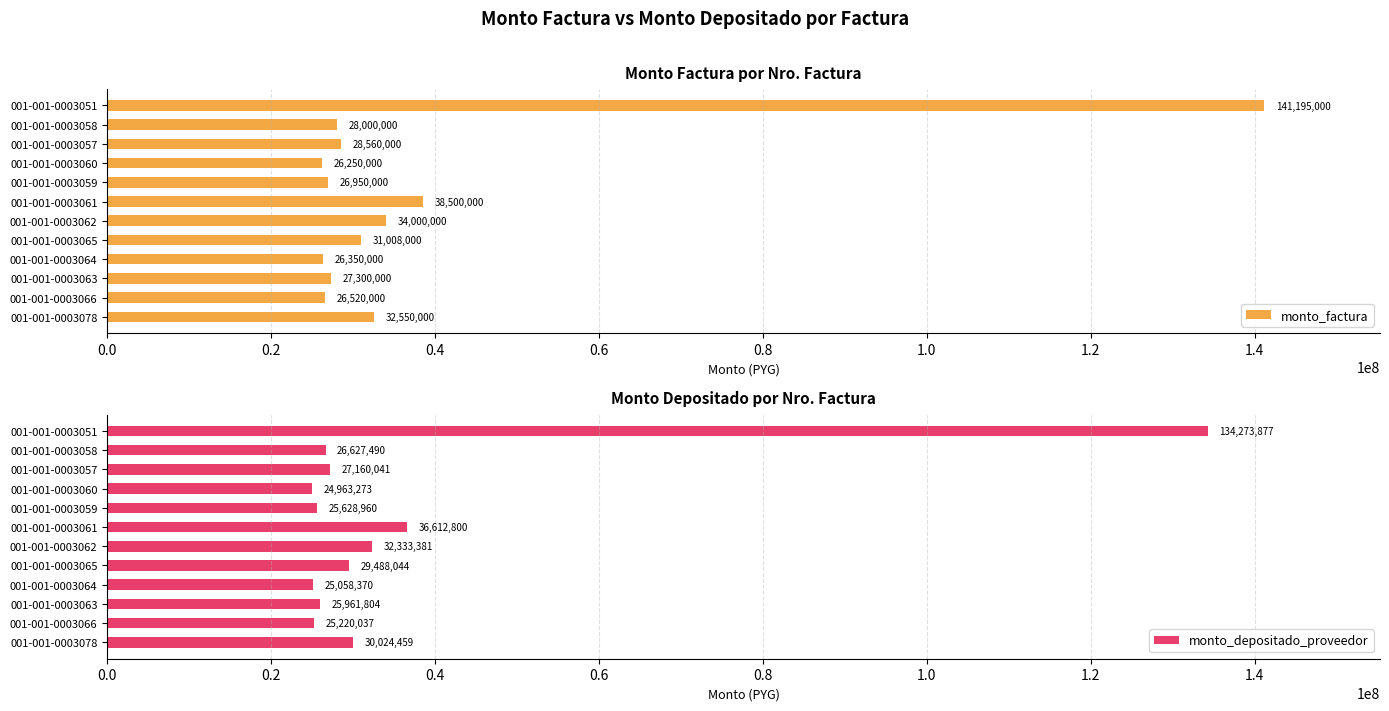

Read the monto_depositado_proveedor value at 001-001-0003065.

29488044